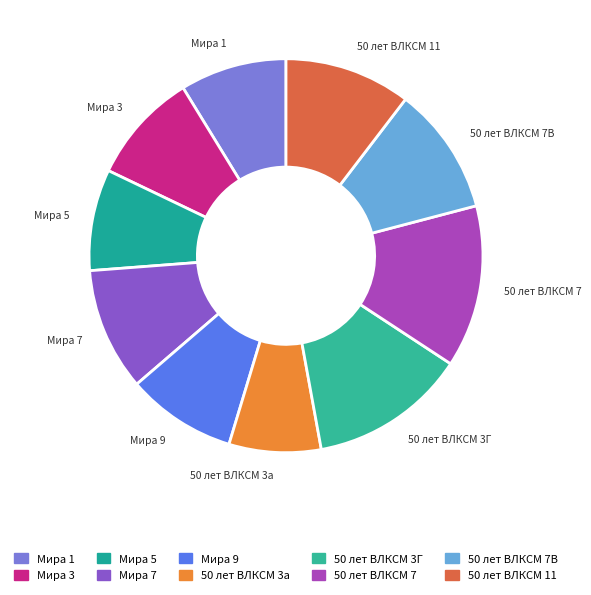

Is there a majority slice in this chart?

No